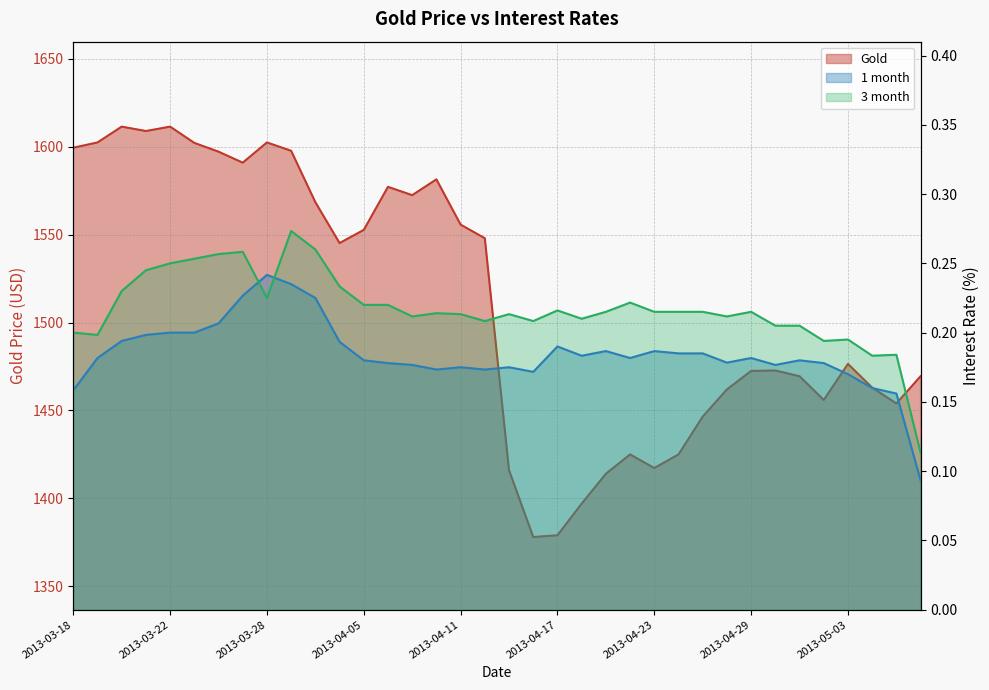

Read the 1 month value at 2013-05-01.

0.2